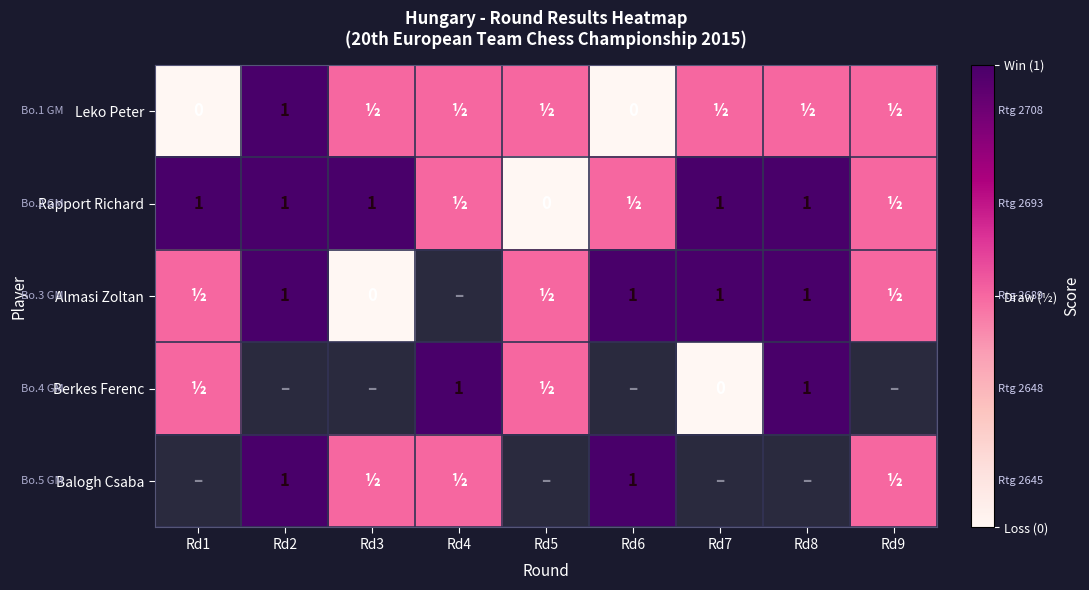

True or false: Berkes Ferenc has a value of 0.7 at Rd8.

False